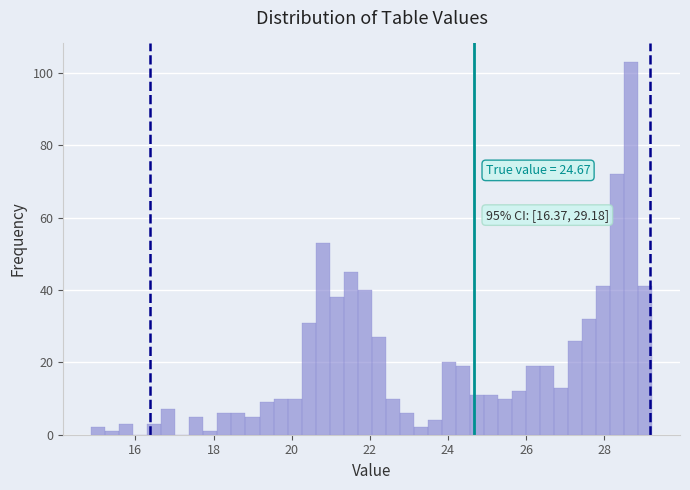

Around what value on the x-axis is the tallest bar? Give the approximate position of its centre, as read against the axis.

28.6